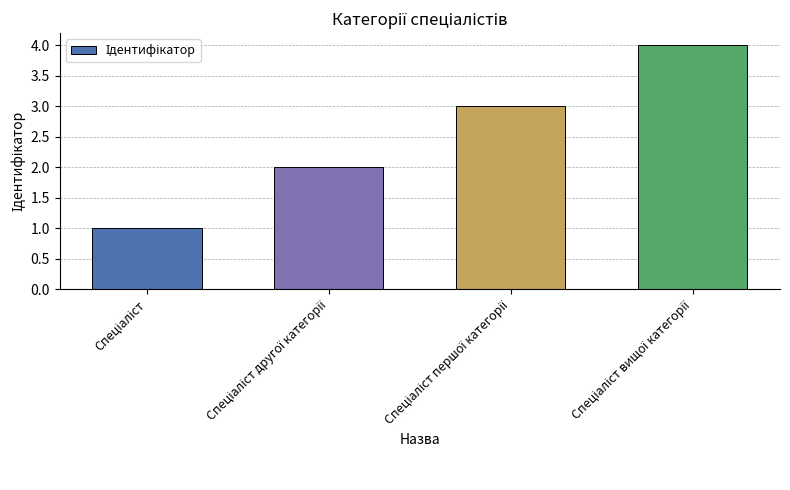

What is the greatest value displayed?

4